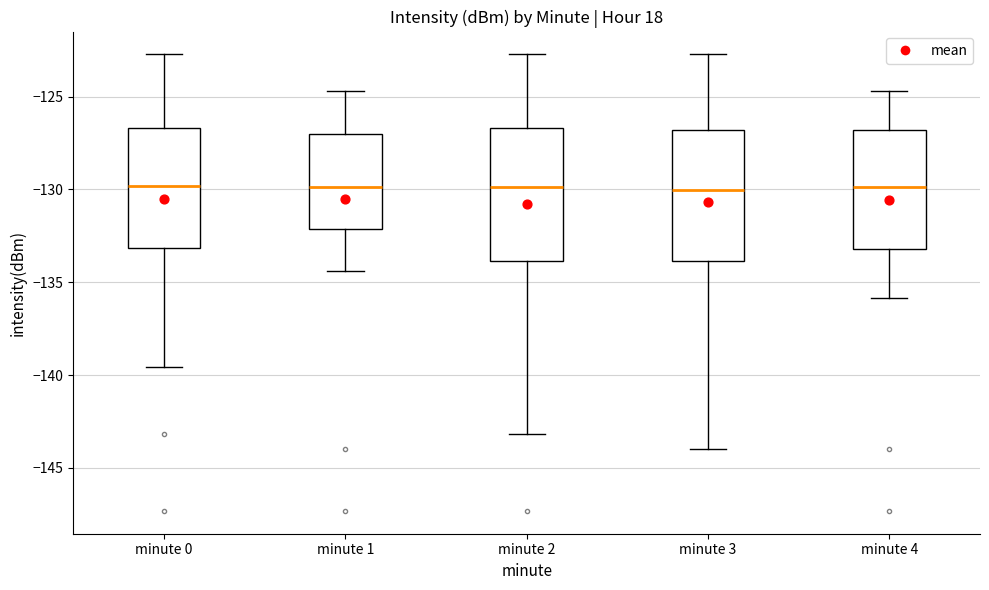

Reading left to right, transcribe this box plot: for each box, give where its median line is, the range the box spans, and where its two whiskers end, as read against the y-axis. The values are not printed on the chart, so give them approximately, as read against the axis.

minute 0: median -130.0, box -133.0 to -126.5, whiskers -139.5 to -122.5
minute 1: median -130.0, box -132.0 to -127.0, whiskers -134.5 to -124.5
minute 2: median -130.0, box -134.0 to -126.5, whiskers -143.0 to -122.5
minute 3: median -130.0, box -134.0 to -127.0, whiskers -144.0 to -122.5
minute 4: median -130.0, box -133.0 to -127.0, whiskers -136.0 to -124.5